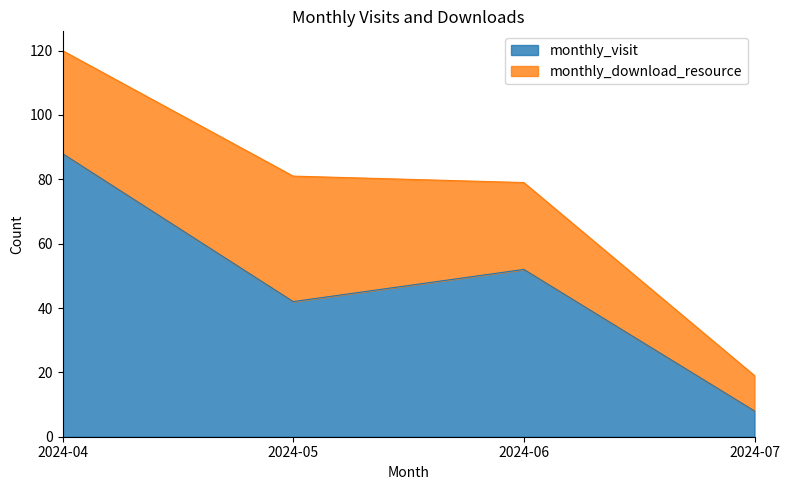

How many interior local valleys (lower than both neighbors) does the data have?

1